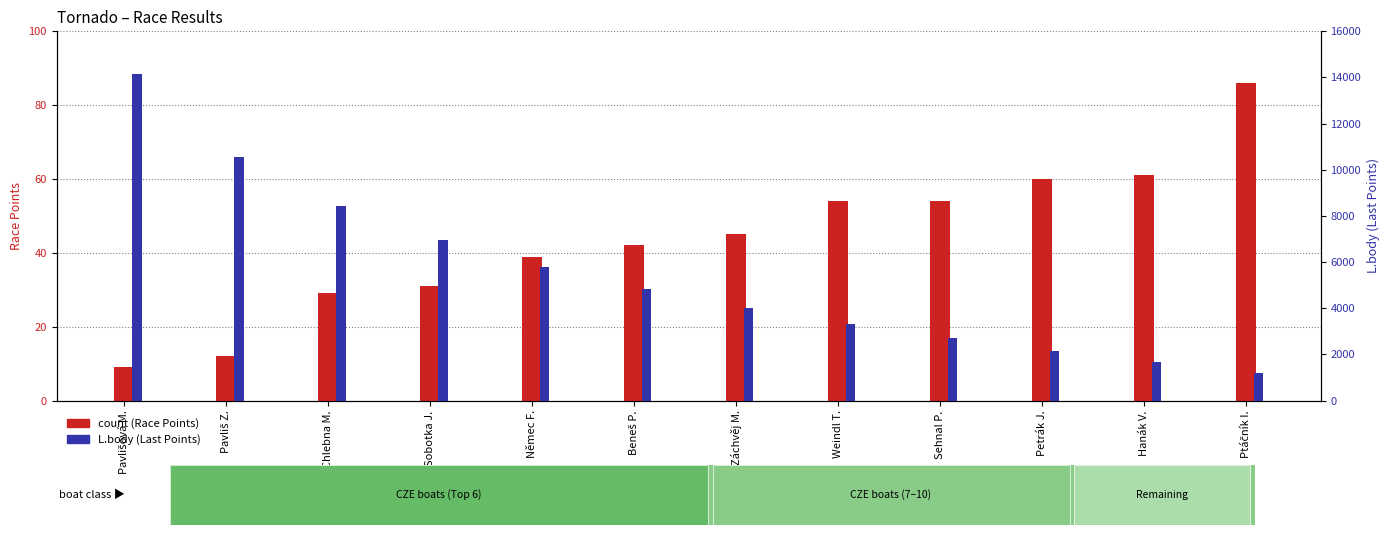

At which label does L.body (Last Points) reach its peak?

Pavlišová M.